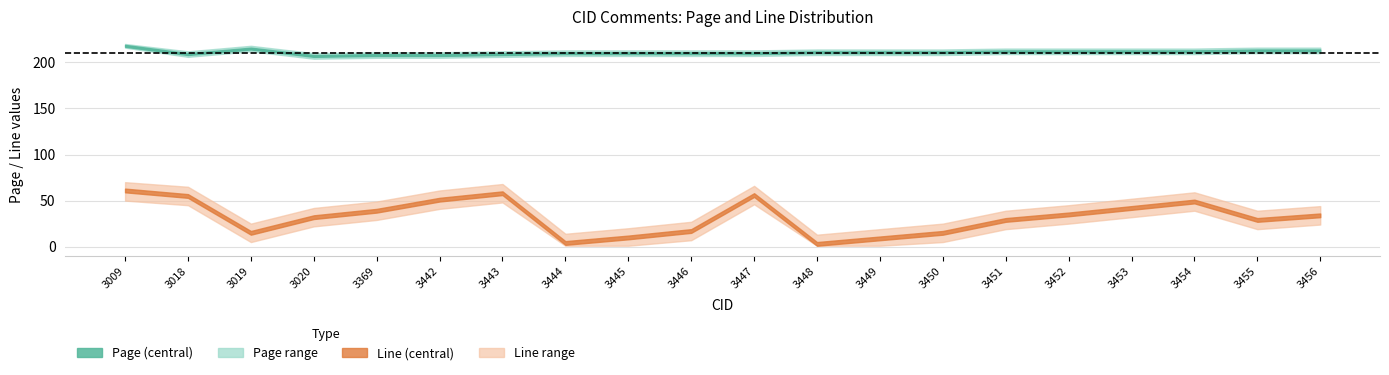

At which label does Line reach its peak?

3009